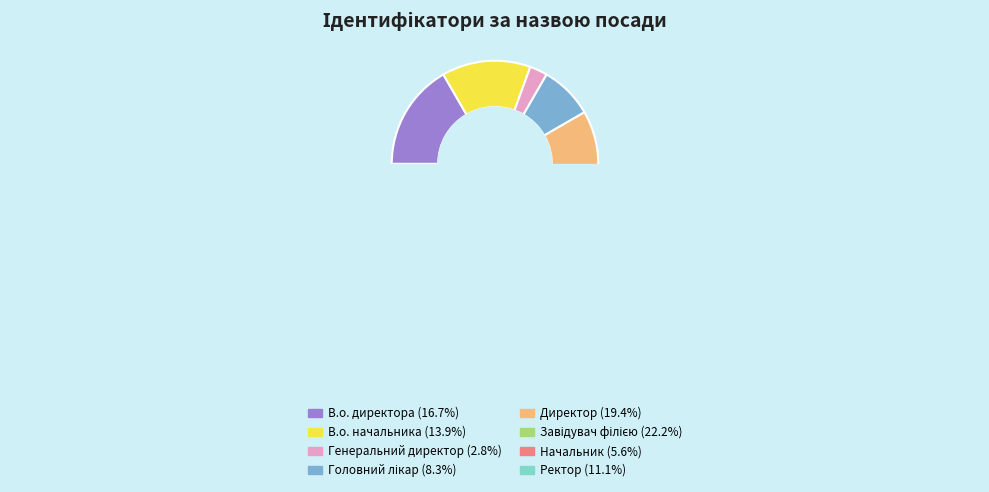

To the nearest percent, what is the difference between the largest and smallest slice percentages?

19%